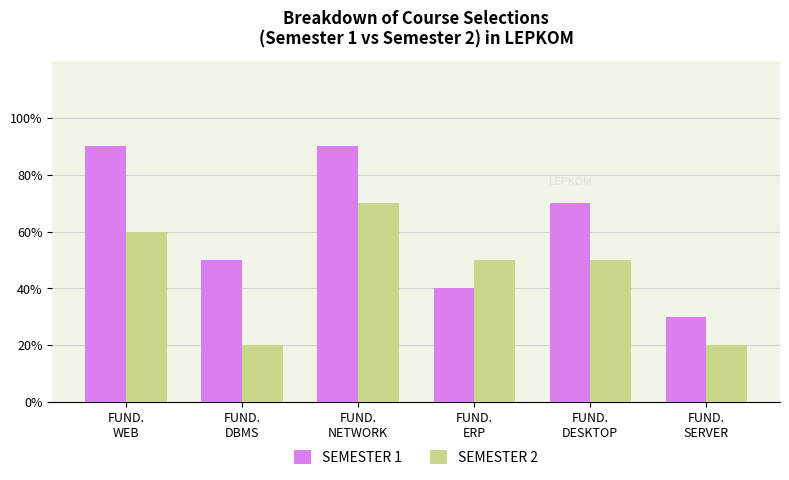

Which category has the lowest value across all series?

FUND.
DBMS